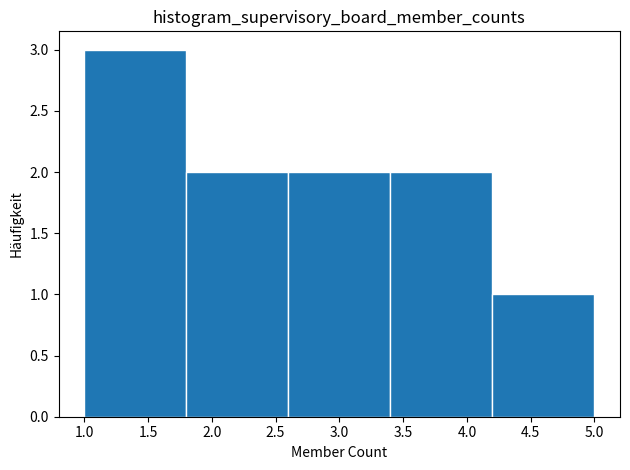

Reading left to right, transcribe this chart: for each bar, give the range it covers on the x-axis and its height. The values are not printed on the chart, so give them approximately, as read against the axis.

1.0 to 1.8: 3
1.8 to 2.6: 2
2.6 to 3.4: 2
3.4 to 4.2: 2
4.2 to 5.0: 1